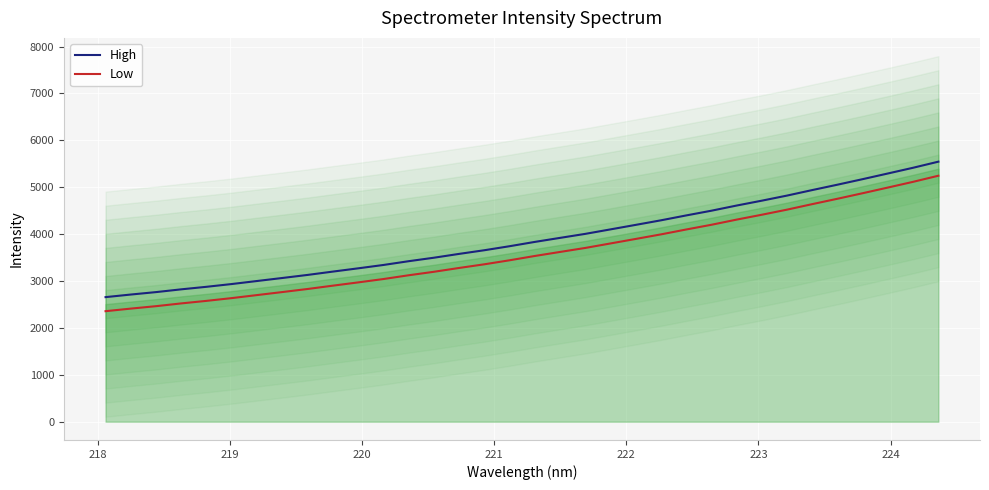

What is the maximum value for High?

5545.4